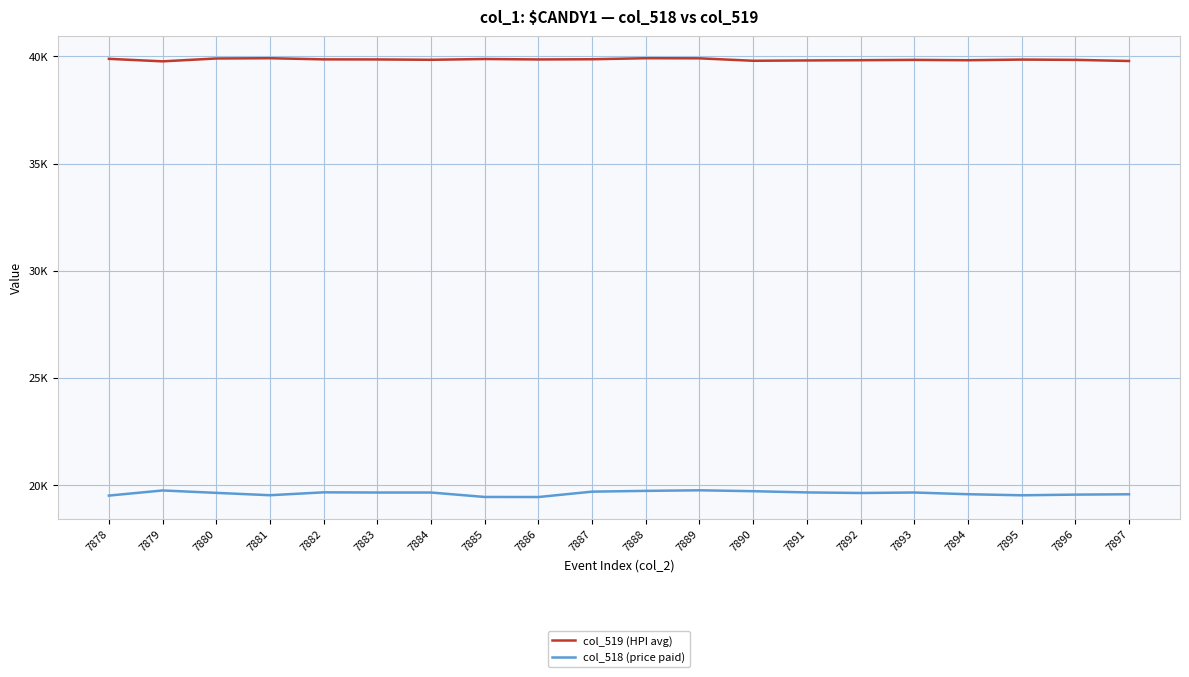

True or false: col_518 (price paid) and col_519 (HPI avg) cross at least once.

False